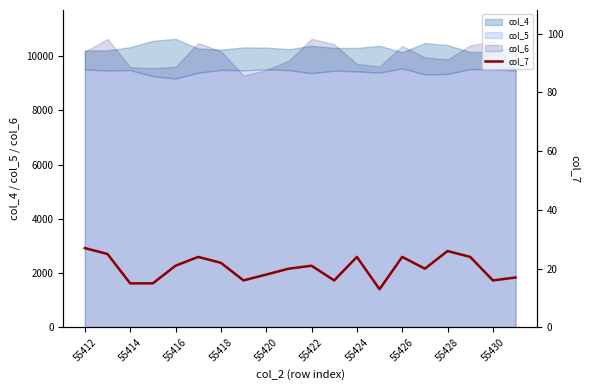

What value does the data have at 55412, to the nearest 5?

25